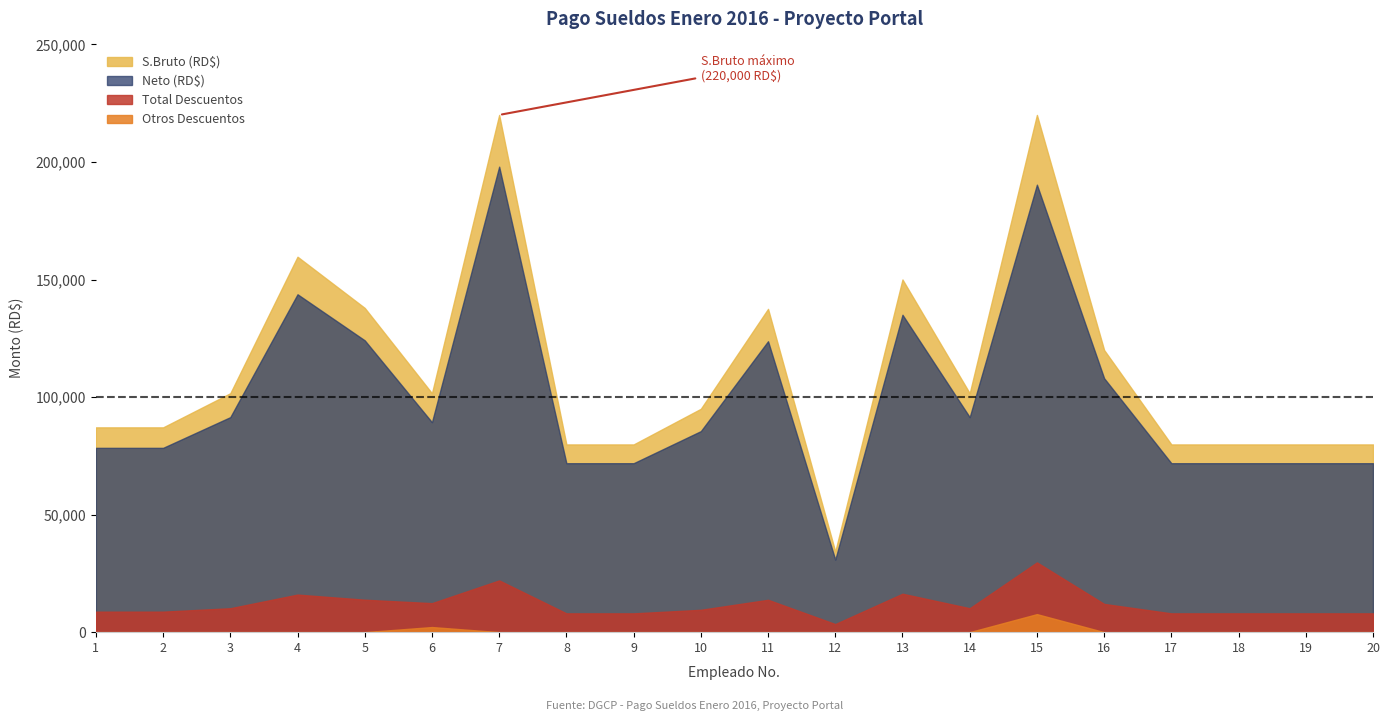

Where is Otros Descuentos nearest to the value 3830?

6